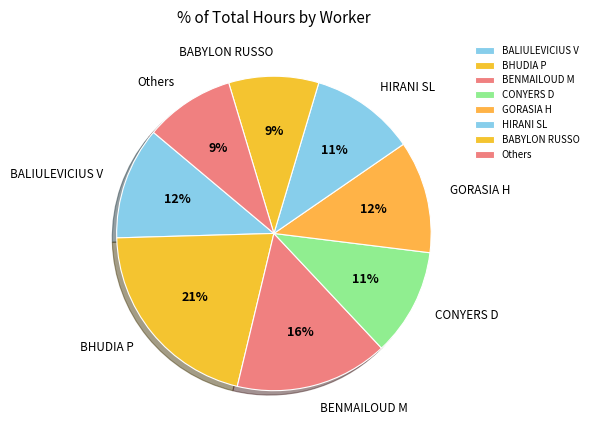

Does HIRANI SL represent more than half of the total?

No